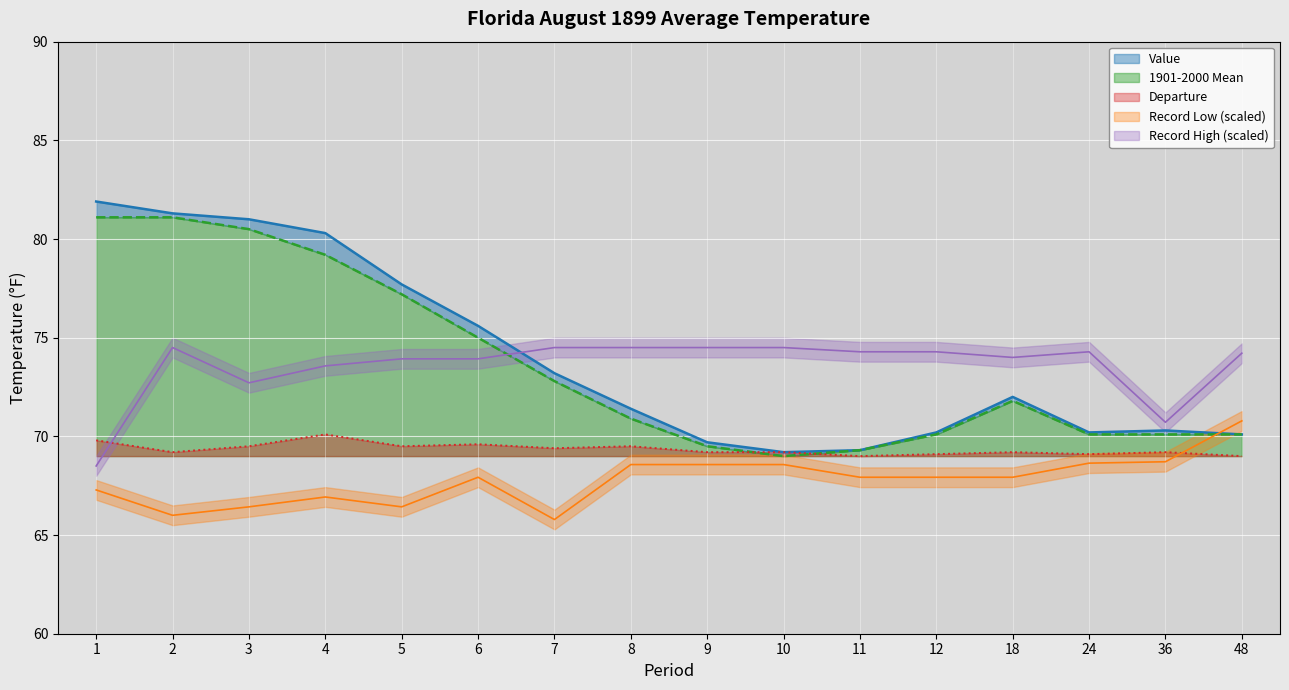

What is the total value across all series at 7?

355.7